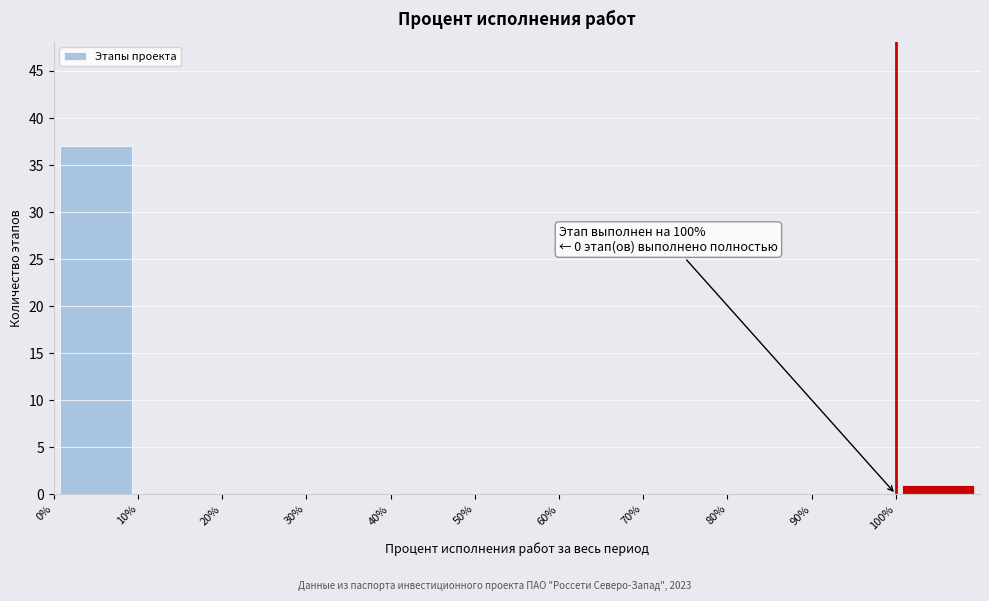

Which range on the x-axis has the tallest bar?

0 to 10